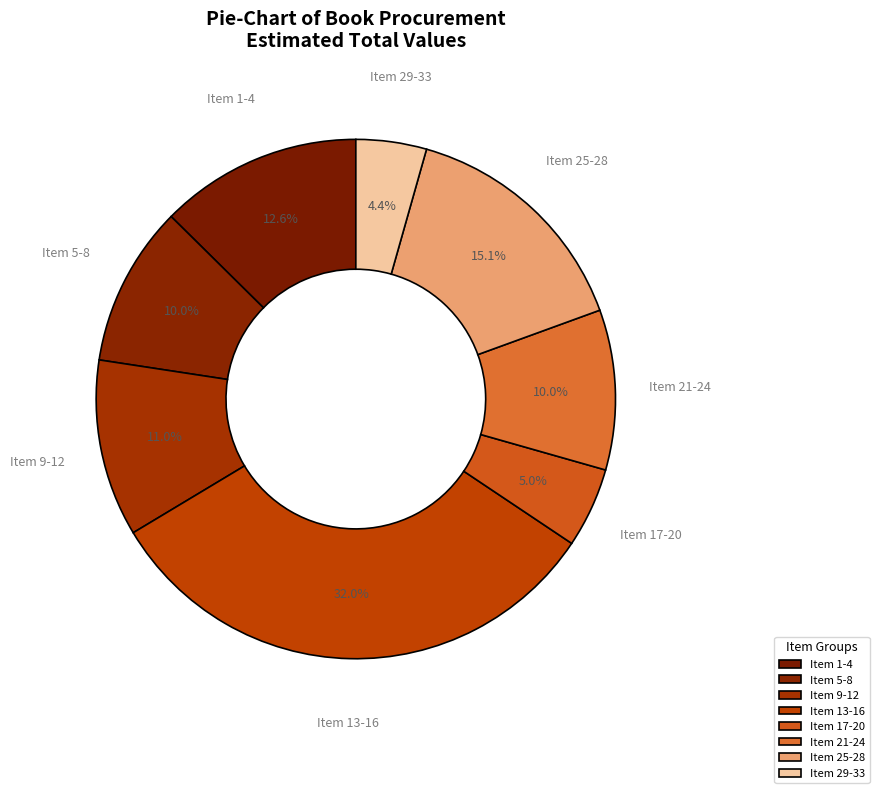

Count the number of slices in the pie.

8